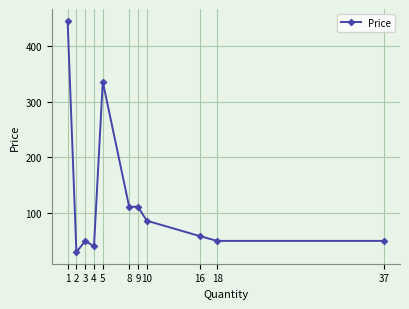

At which category does the data reach its first local peak?

3